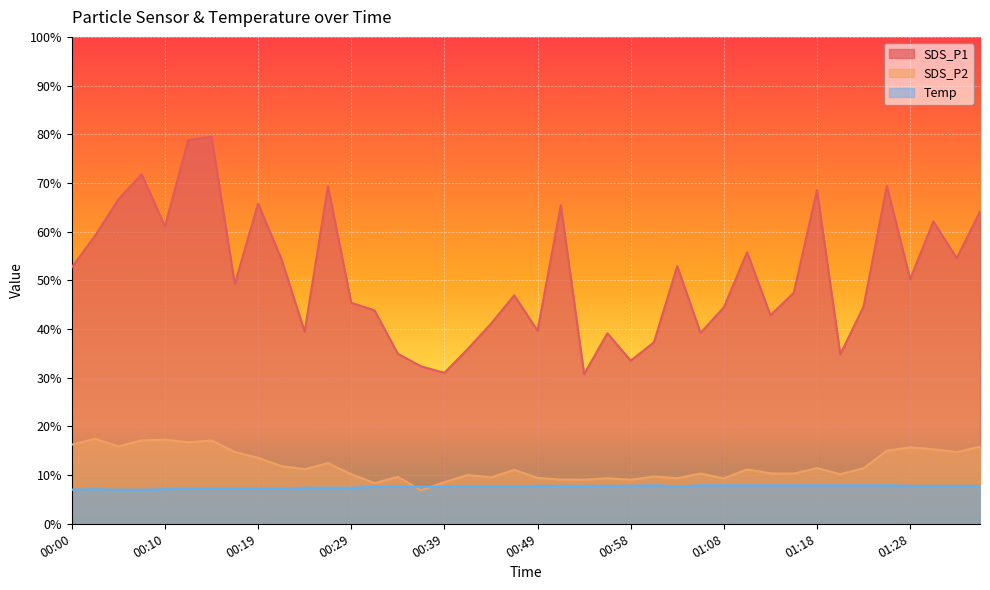

What is the difference between the Temp values at 01:08 and 00:07?

0.9